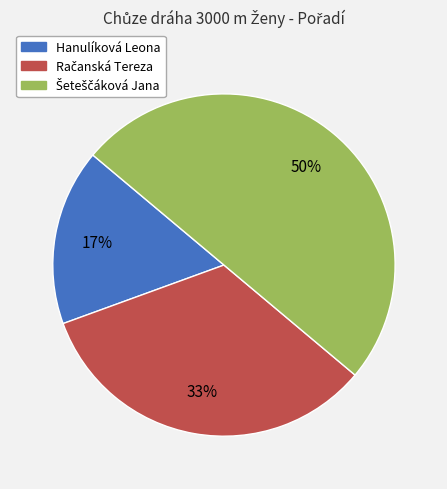

To the nearest percent, what percentage of the pie is Hanulíková Leona?

17%